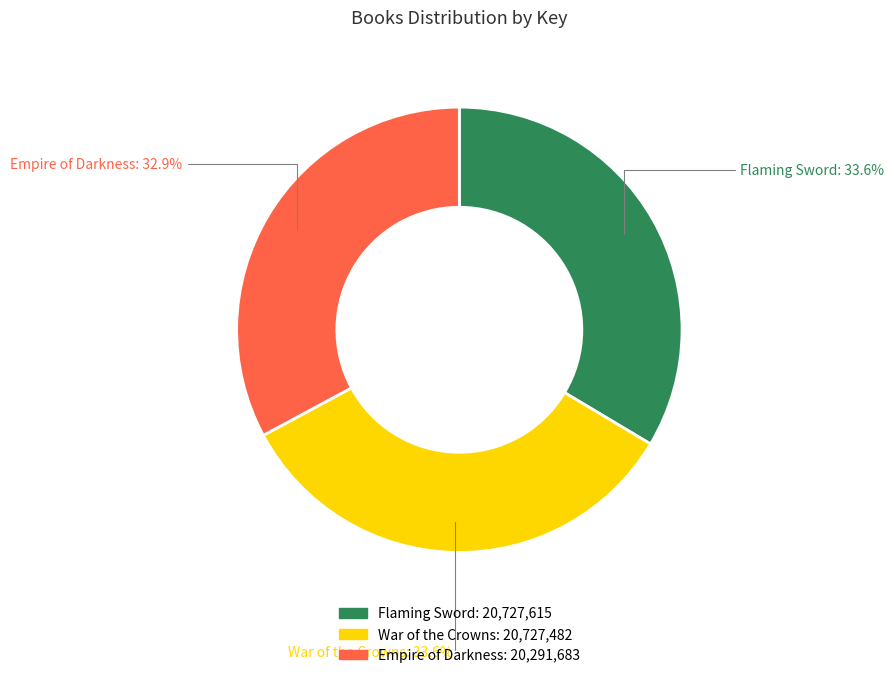

Which category has the smallest portion of the pie?

Empire of Darkness